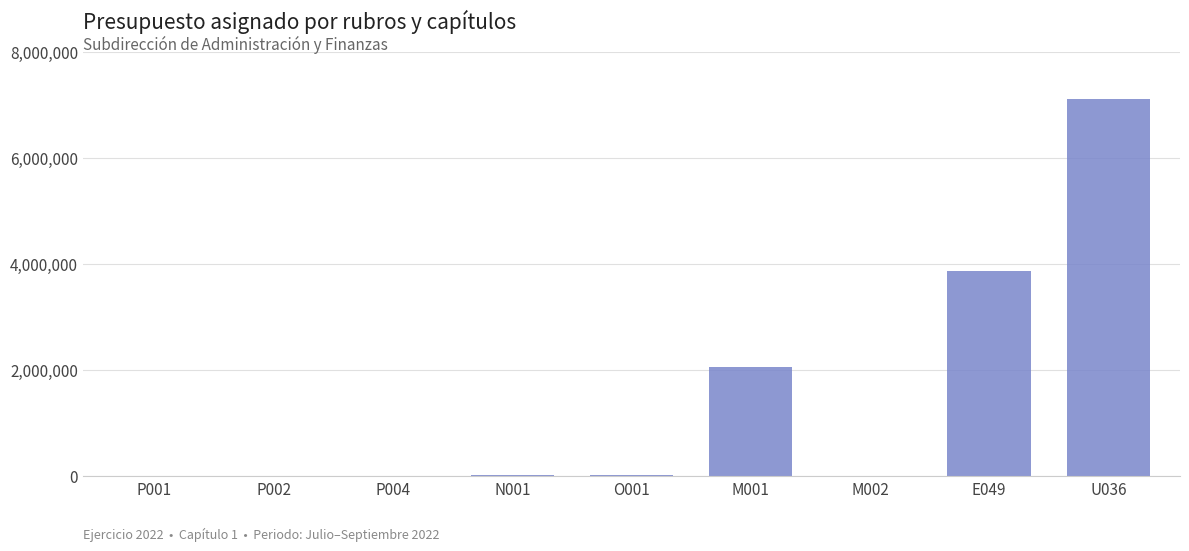

What is the sum of all values?

13050000